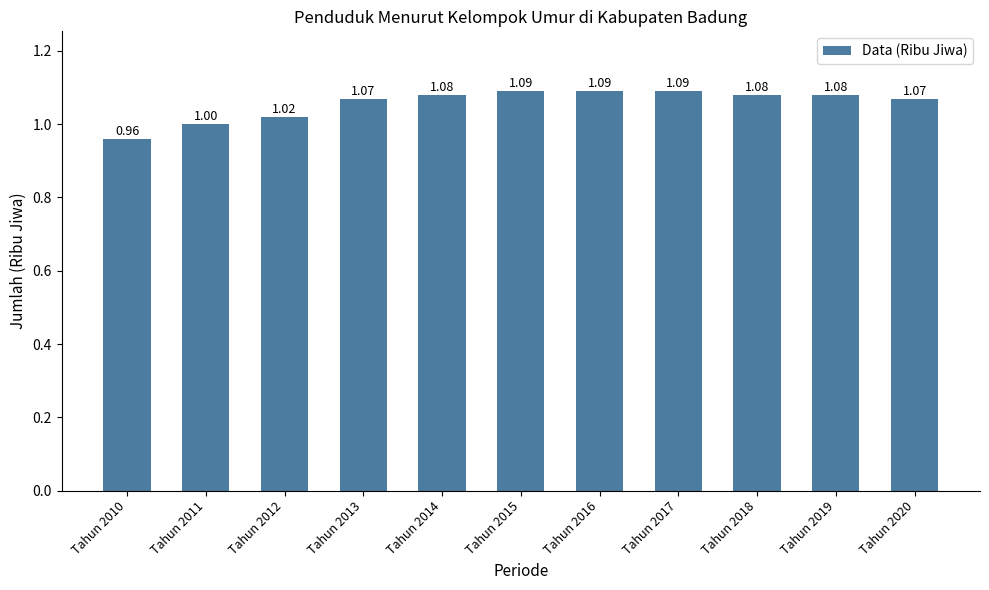

What is the difference between the maximum and minimum values?

0.1